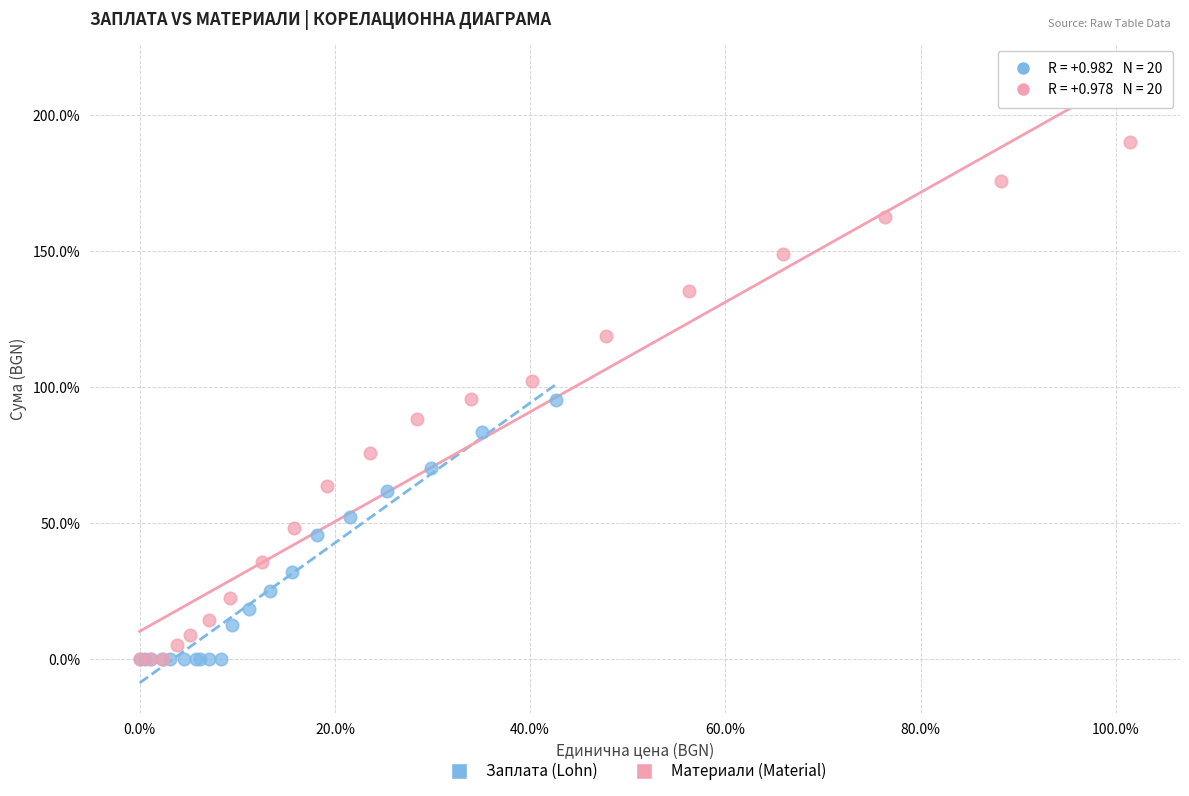

Which series has the largest Y range (max minus min)?

Материали (Material)